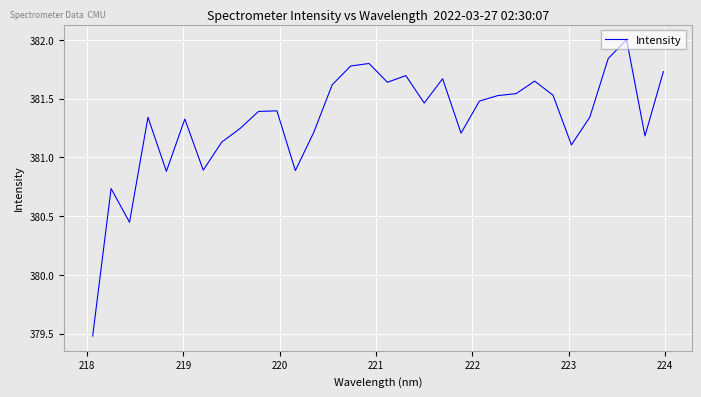

What is the smallest value displayed?

379.5